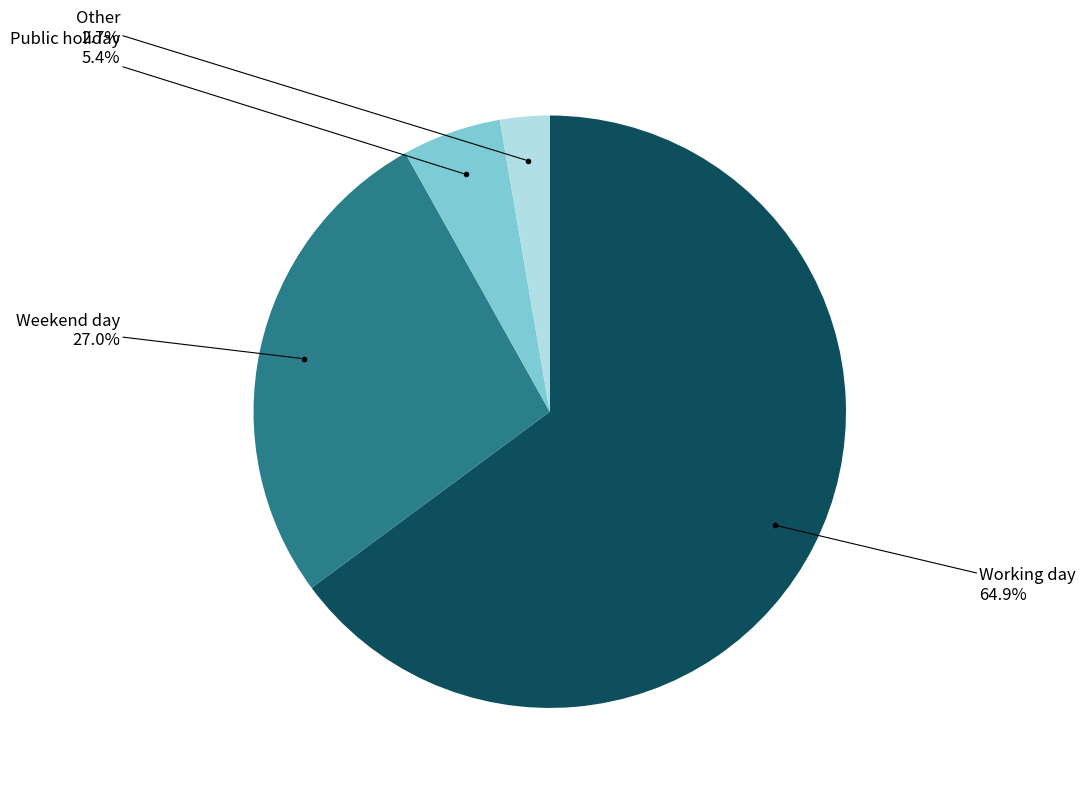

Does any single category account for the majority?

Yes